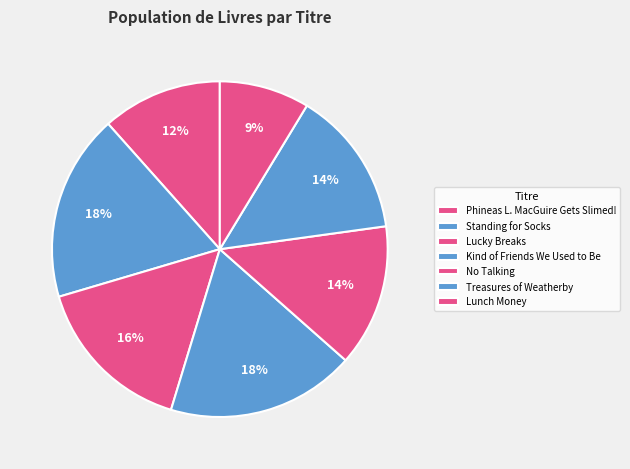

To the nearest percent, what percentage of the pie is Lunch Money?

9%